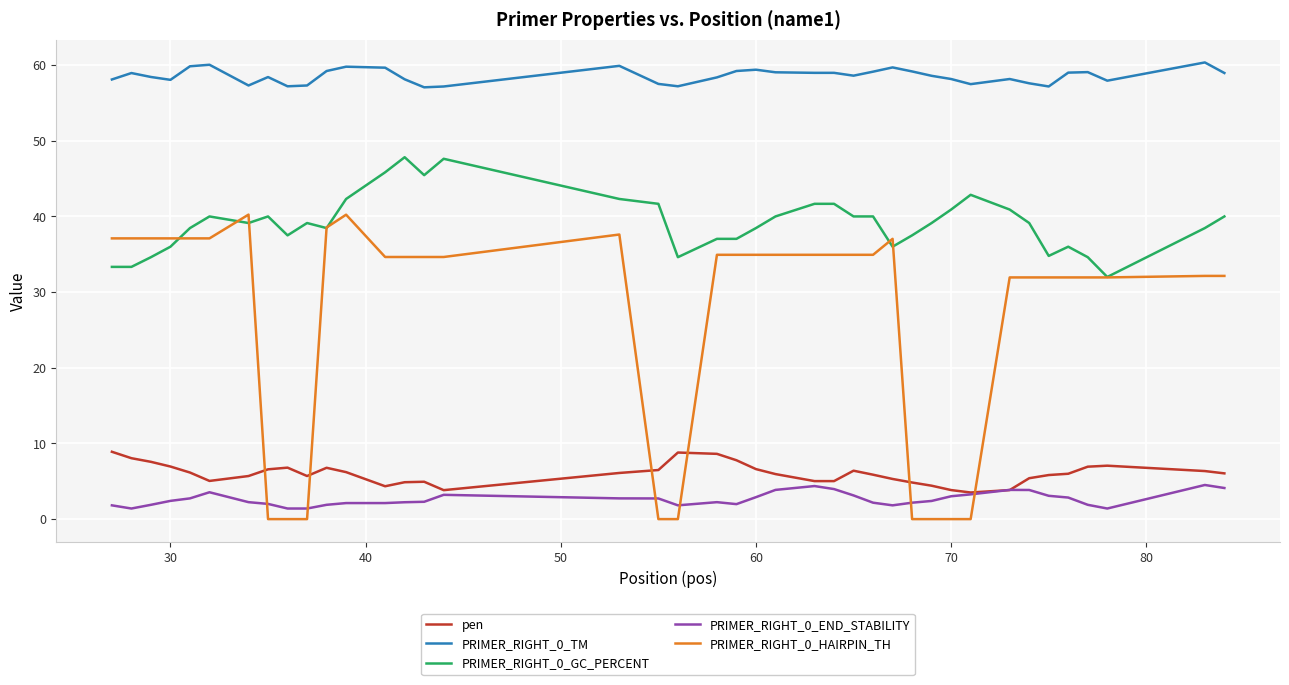

Rank the series by their maximum value, from highest to lowest.

PRIMER_RIGHT_0_TM, PRIMER_RIGHT_0_GC_PERCENT, PRIMER_RIGHT_0_HAIRPIN_TH, pen, PRIMER_RIGHT_0_END_STABILITY